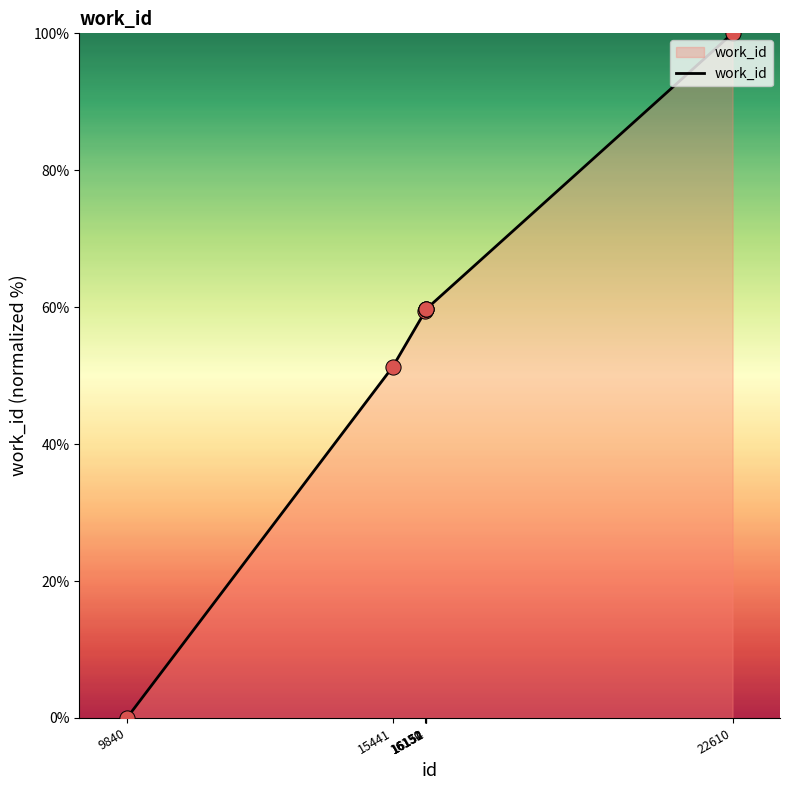

What is the difference between the maximum and minimum values?

100.0